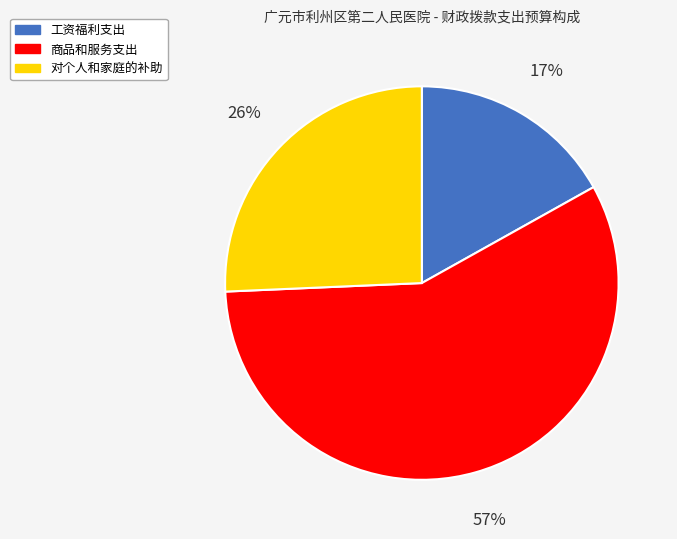

To the nearest percent, what is the combined percentage of 工资福利支出 and 对个人和家庭的补助?

43%